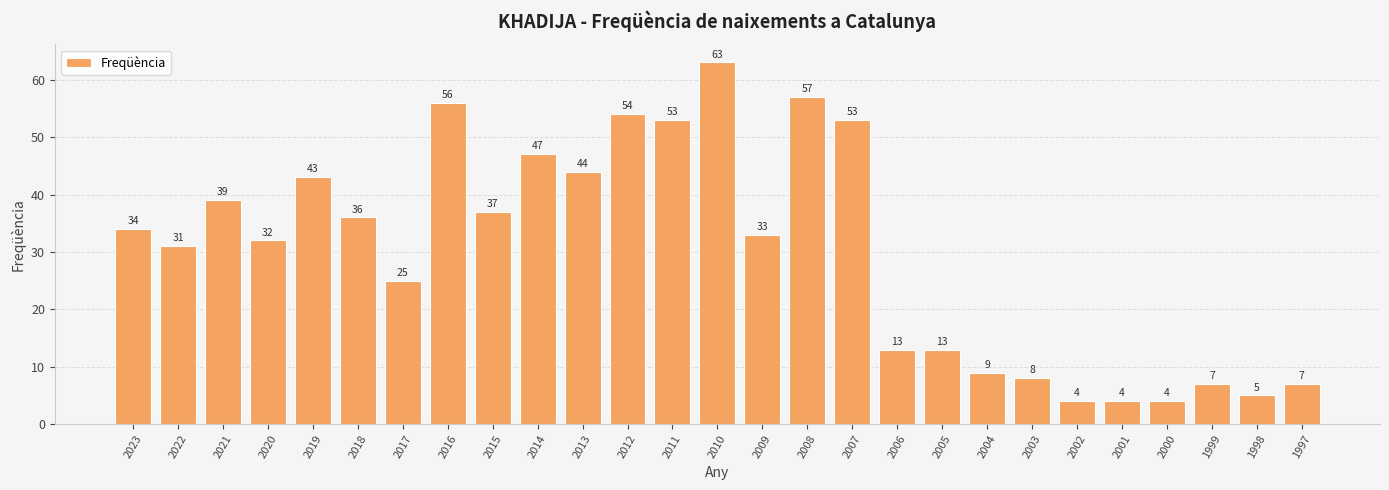

Between 2003 and 2018, which is larger?

2018